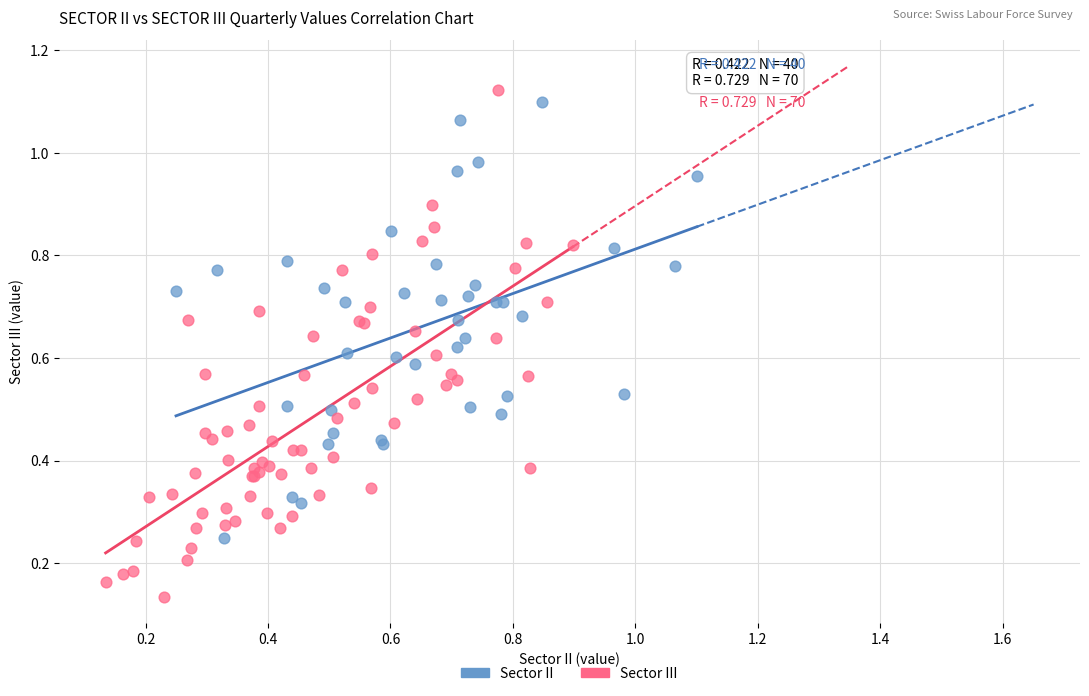

Which series contains the lowest Y value?

Sector III